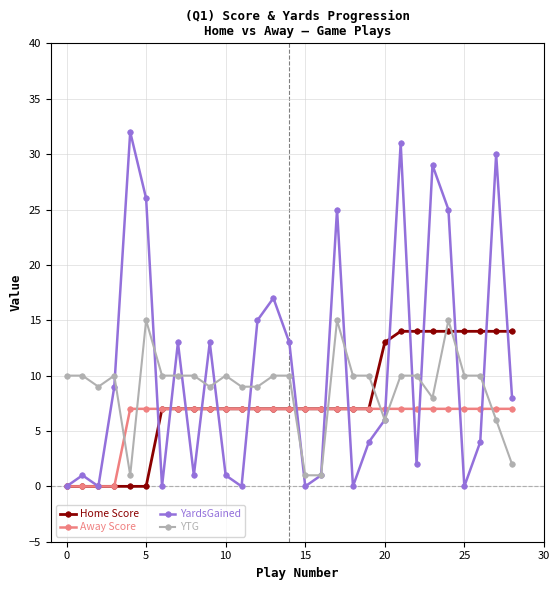

Does the chart have visible grid lines?

Yes